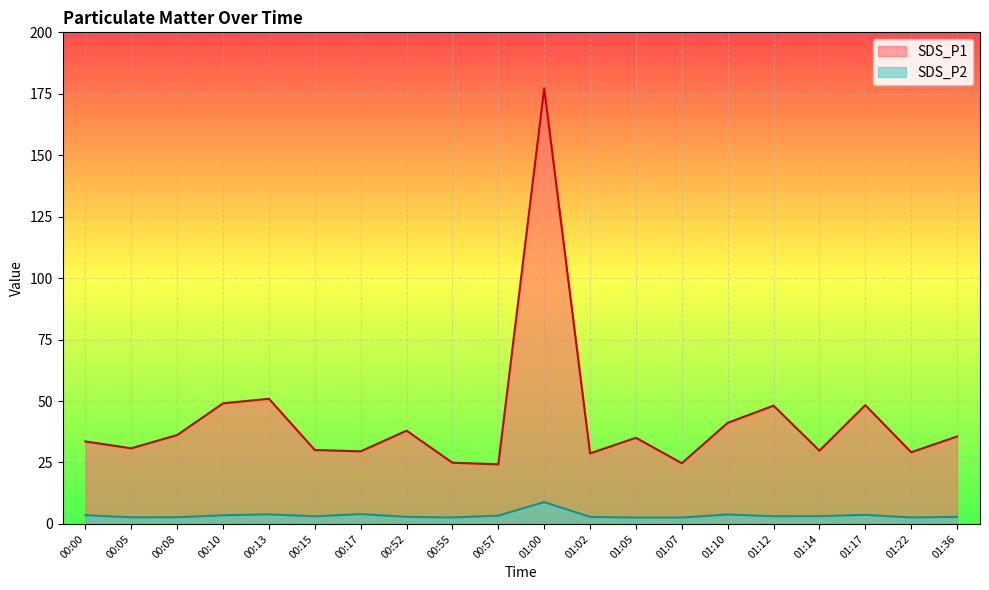

At which category is the sum across all series the highest?

01:00